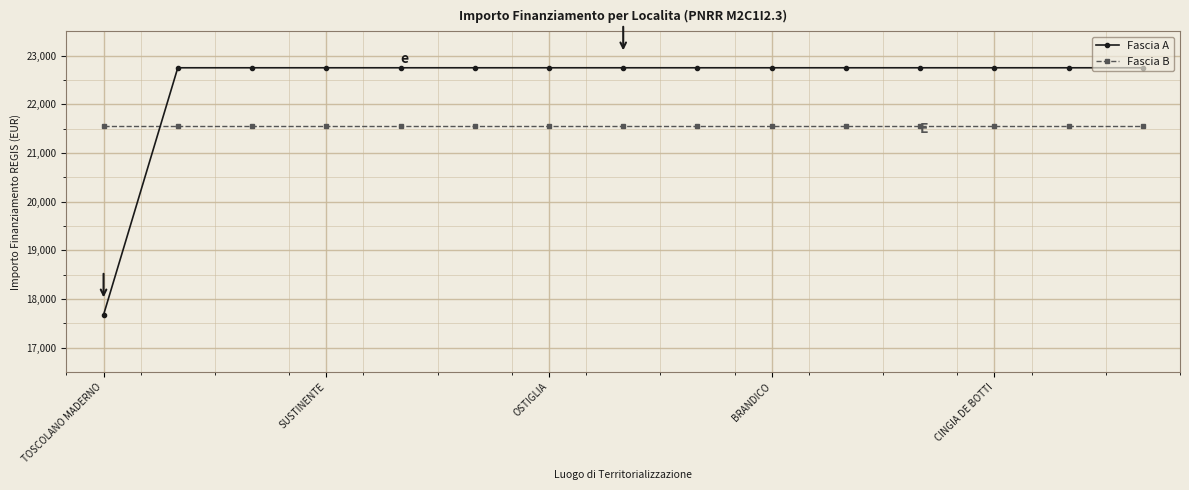

Which series has the largest range (max minus min)?

Fascia A